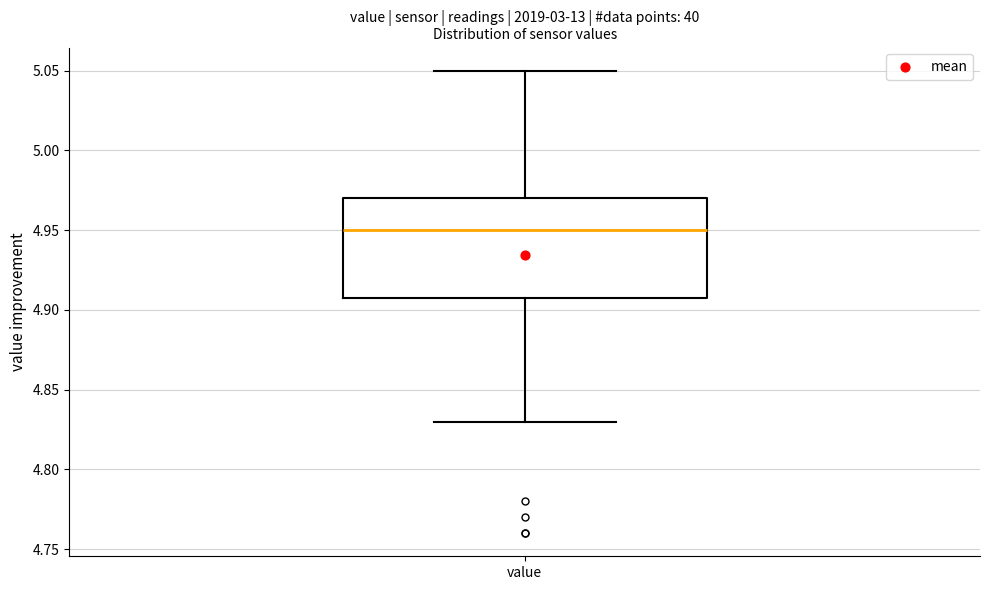

Where does the upper whisker of the box for value end on the y-axis? The values are not printed on the chart, so give them approximately, as read against the axis.

5.05